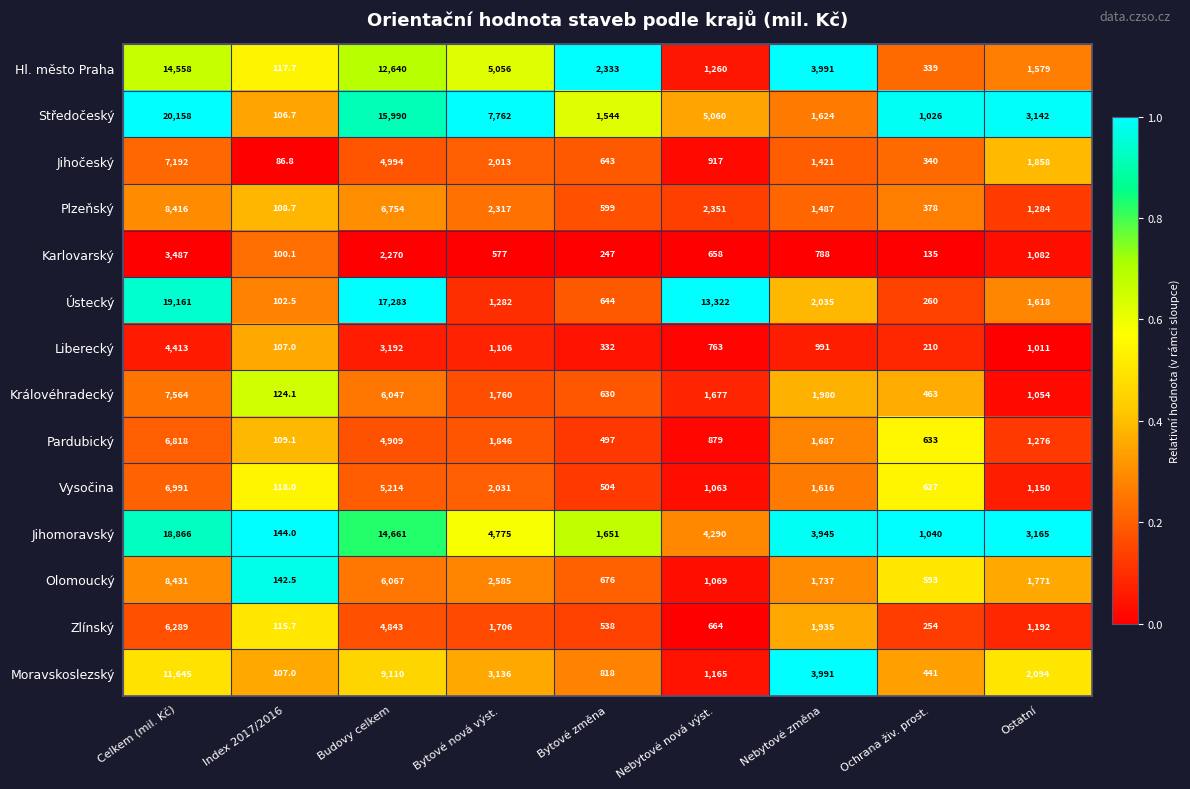

What is the difference between the Olomoucký values at Nebytové nová výst. and Ochrana živ. prost.?

476.0